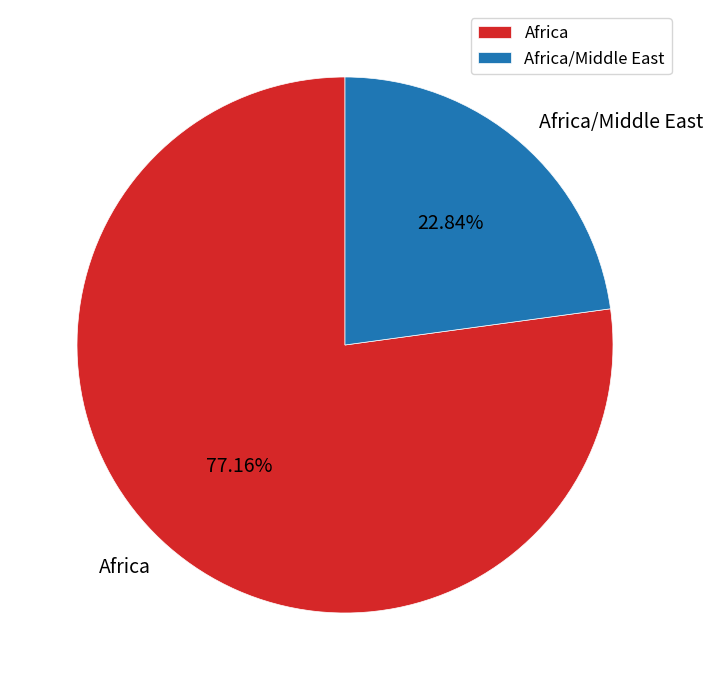

What is the smallest slice in the pie chart?

Africa/Middle East